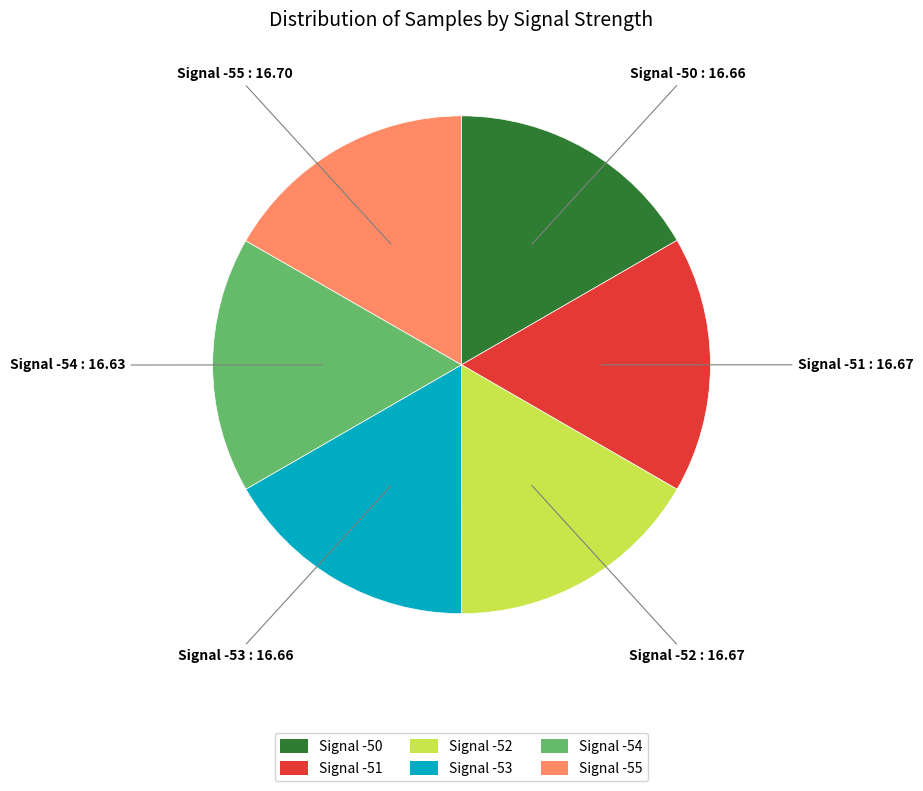

Is there any slice that represents more than half of the pie?

No